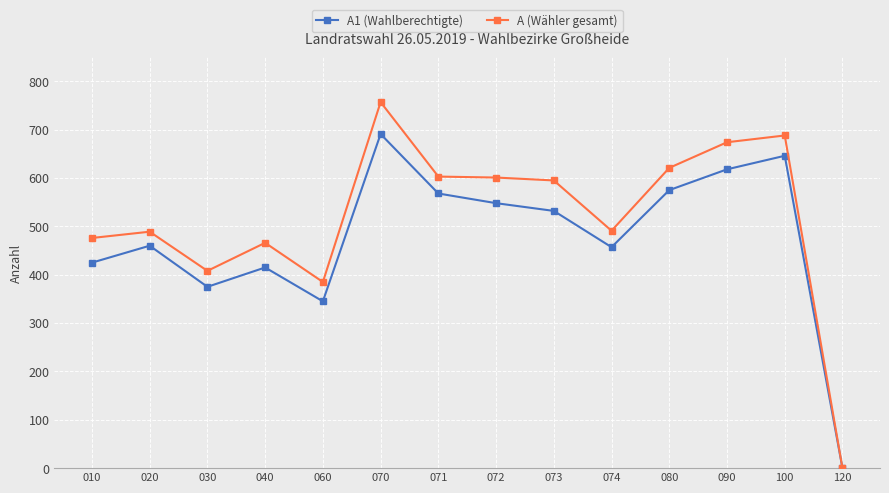

What is the value of the A1 (Wahlberechtigte) point at the 7th from the left?

568